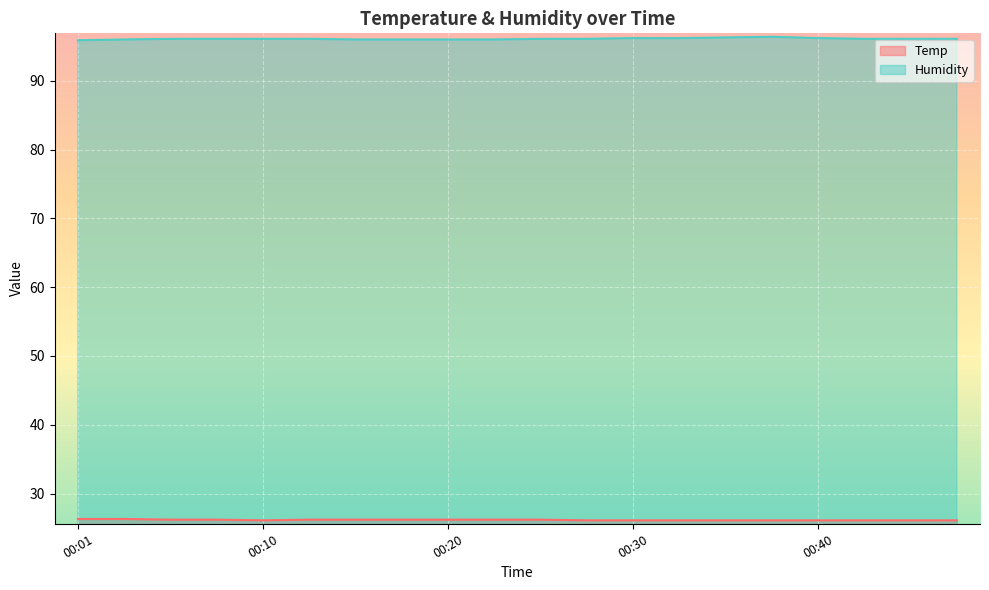

True or false: Humidity and Temp intersect in this chart.

False